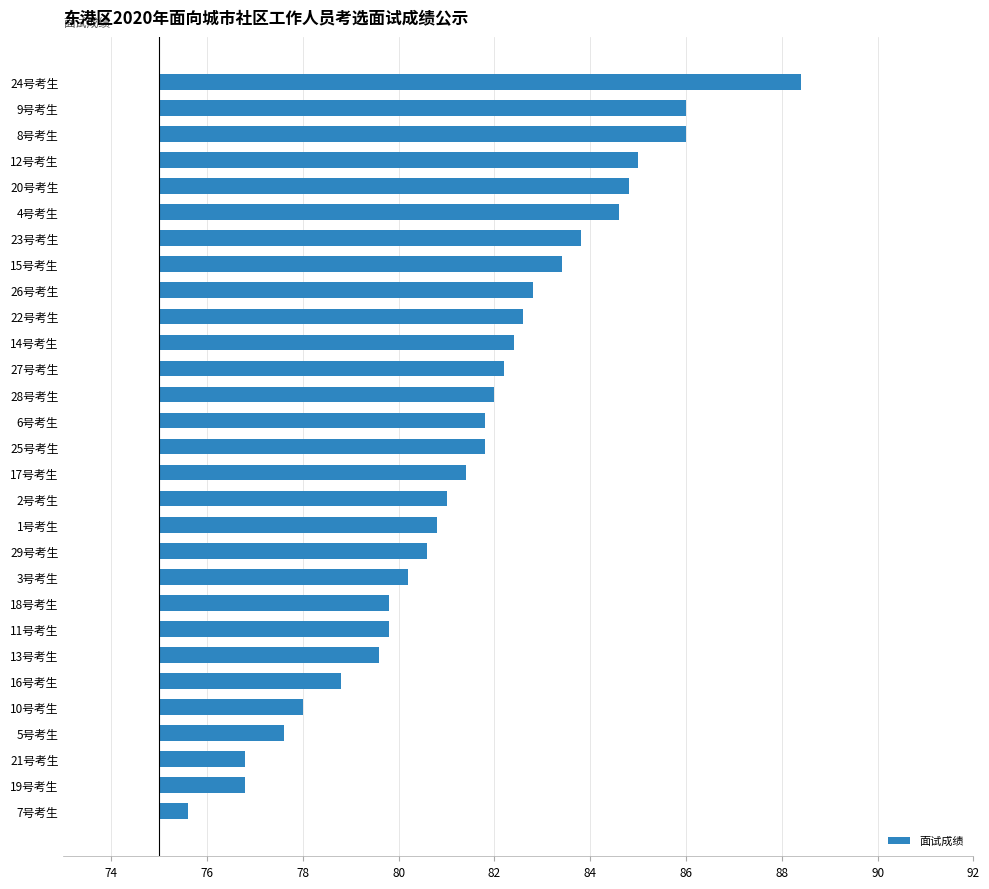

How many bars are there in total?

29